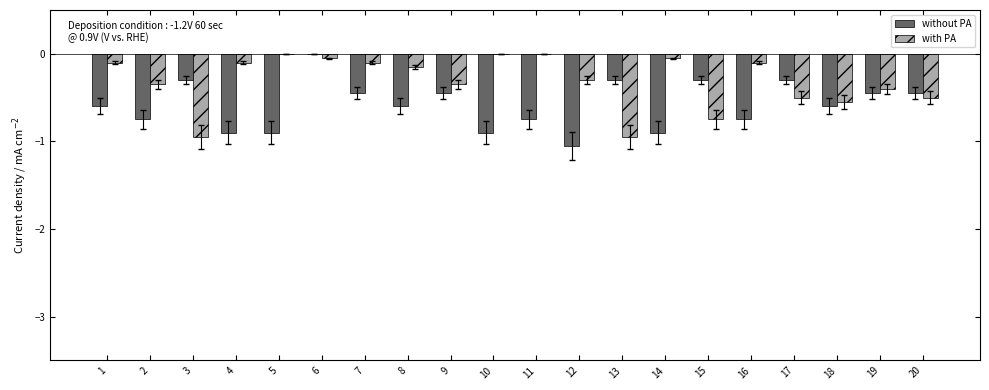

The value of with PA at 2 is -0.4. True or false?

True